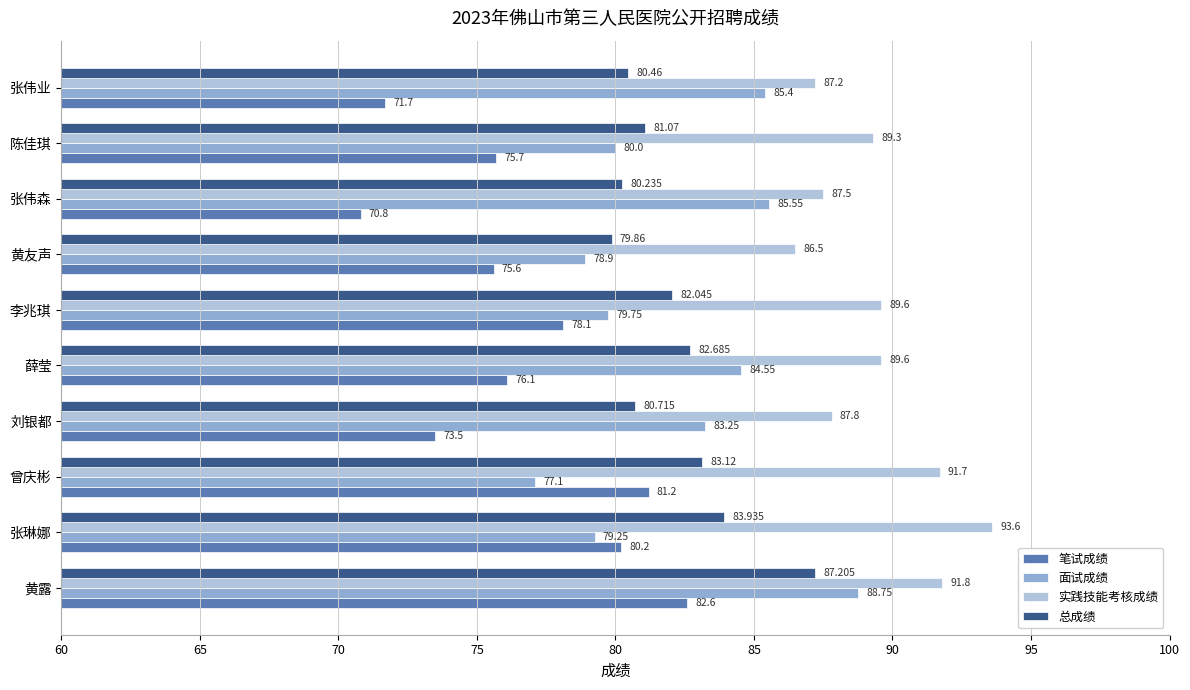

Which series has the largest total across all categories?

实践技能考核成绩